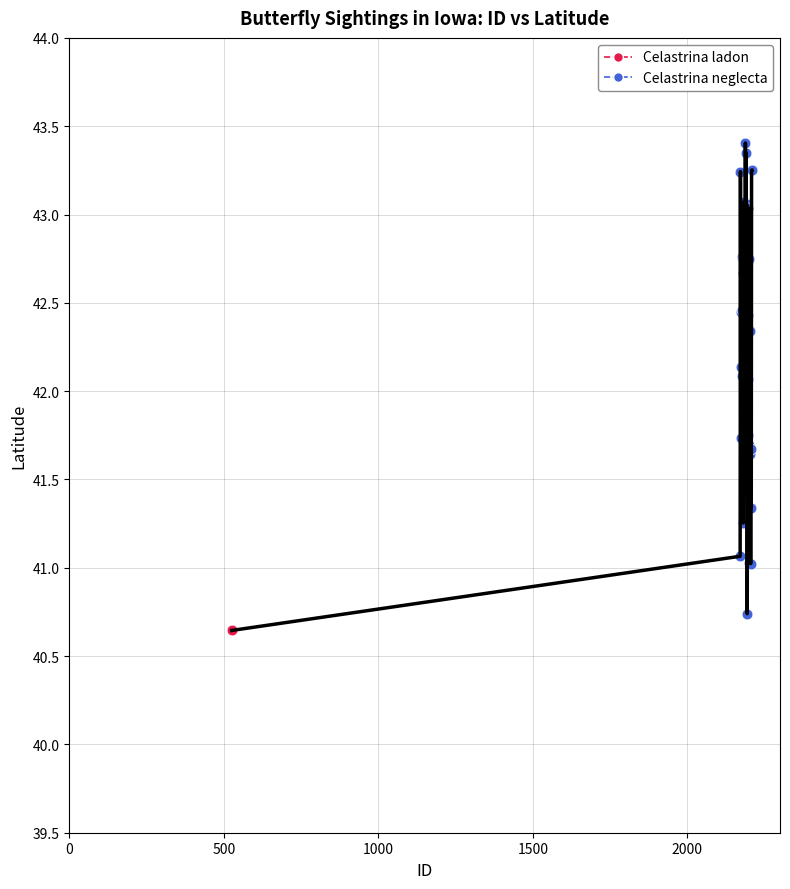

What are all the series names shown in the legend?

Celastrina ladon, Celastrina neglecta